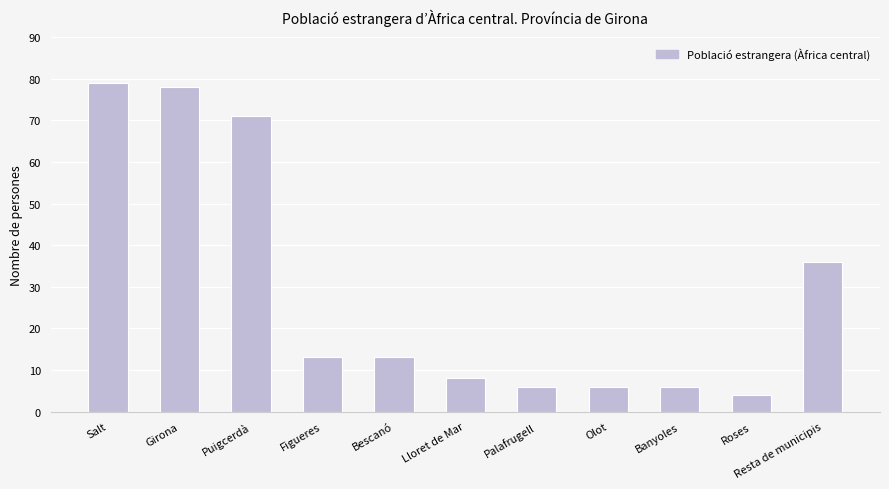

What is the difference between the second highest and second lowest values?

72